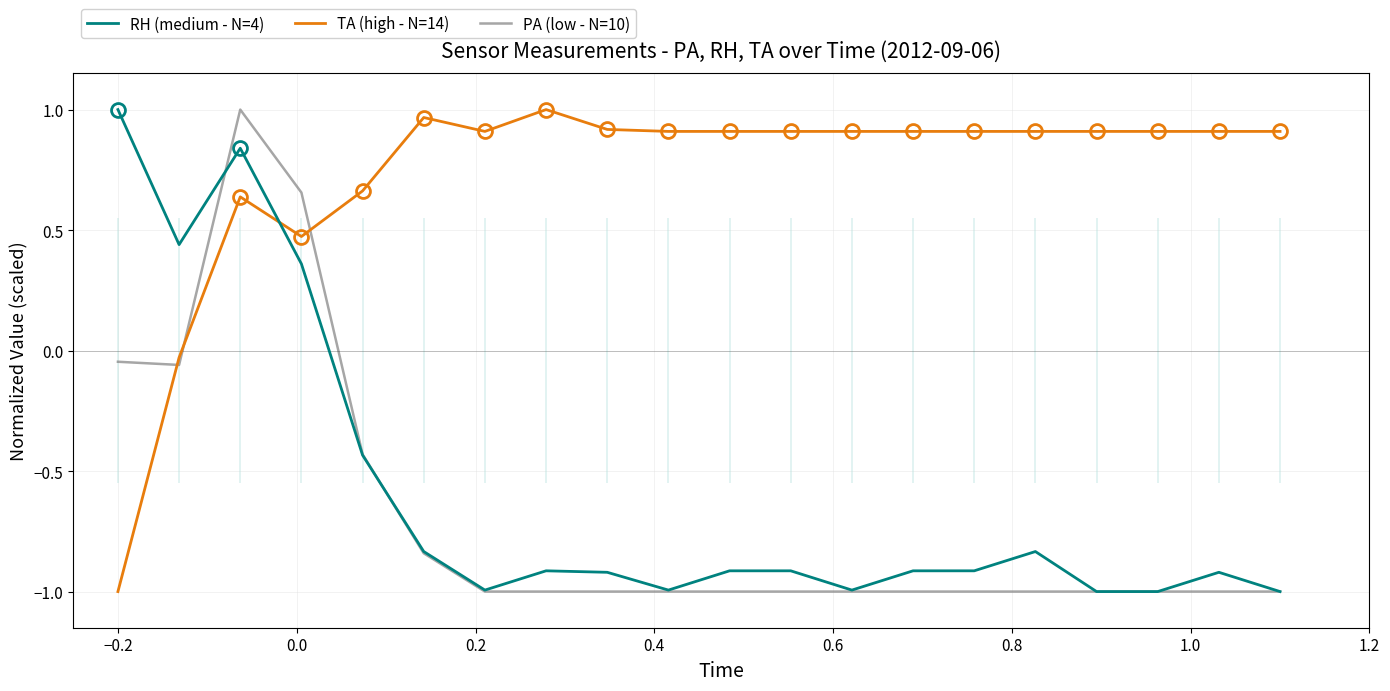

Is it true that PA (low - N=10) equals -1.0 at 9?

True